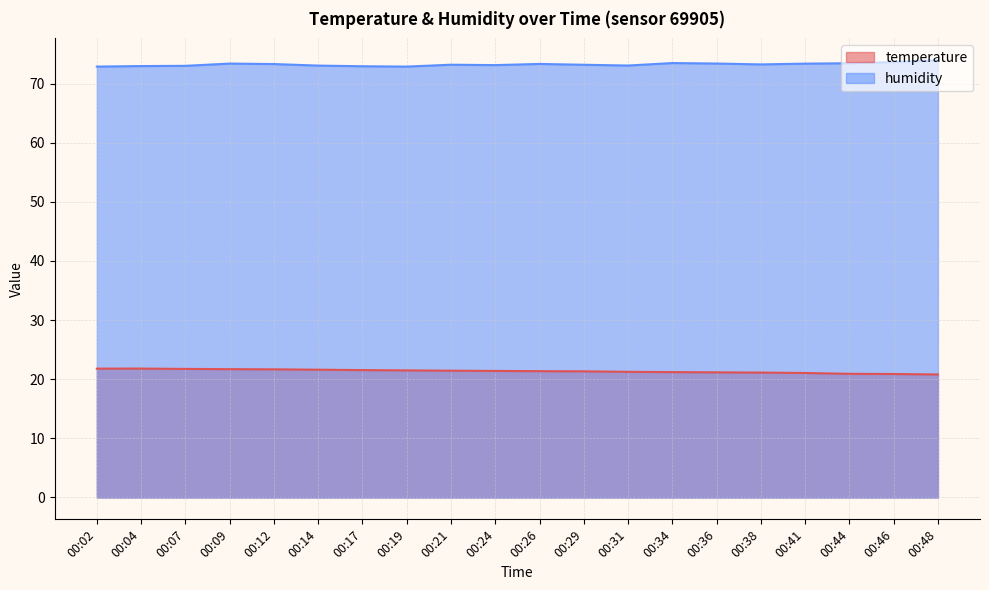

Is the value of humidity at 00:44 greater than the value of temperature at 00:14?

Yes